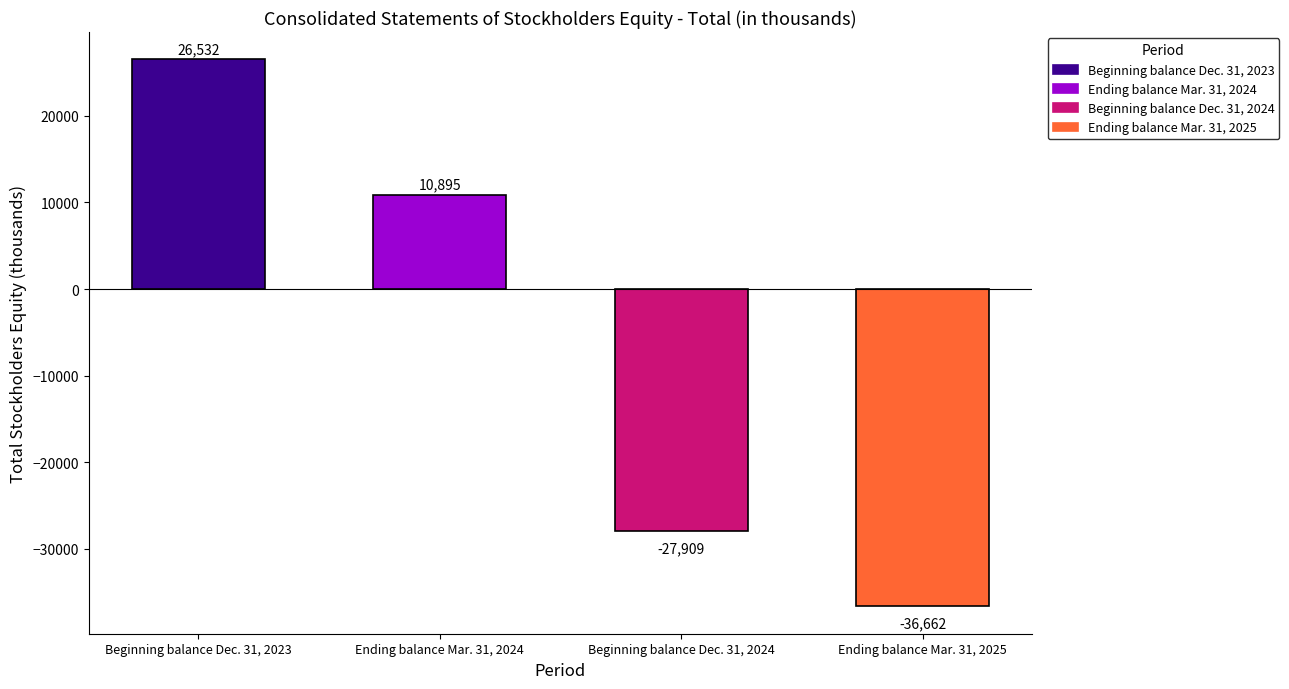

Approximately how many times larger is the value at Ending balance Mar. 31, 2024 compared to Beginning balance Dec. 31, 2023?

0.4